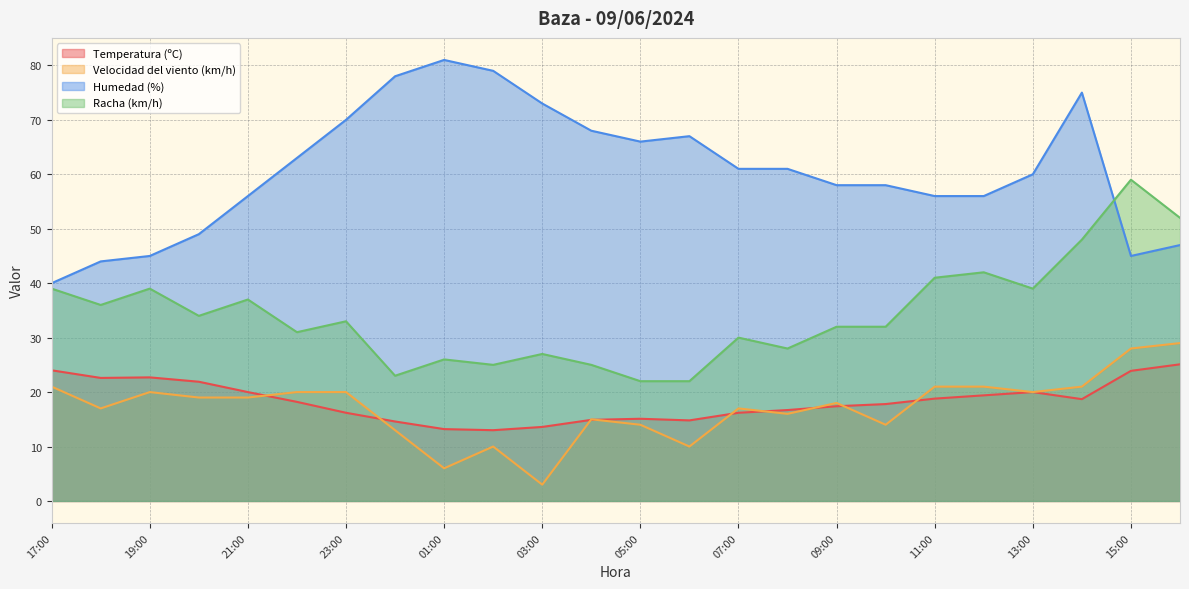

At which label does Velocidad del viento (km/h) first exceed 19?

17:00